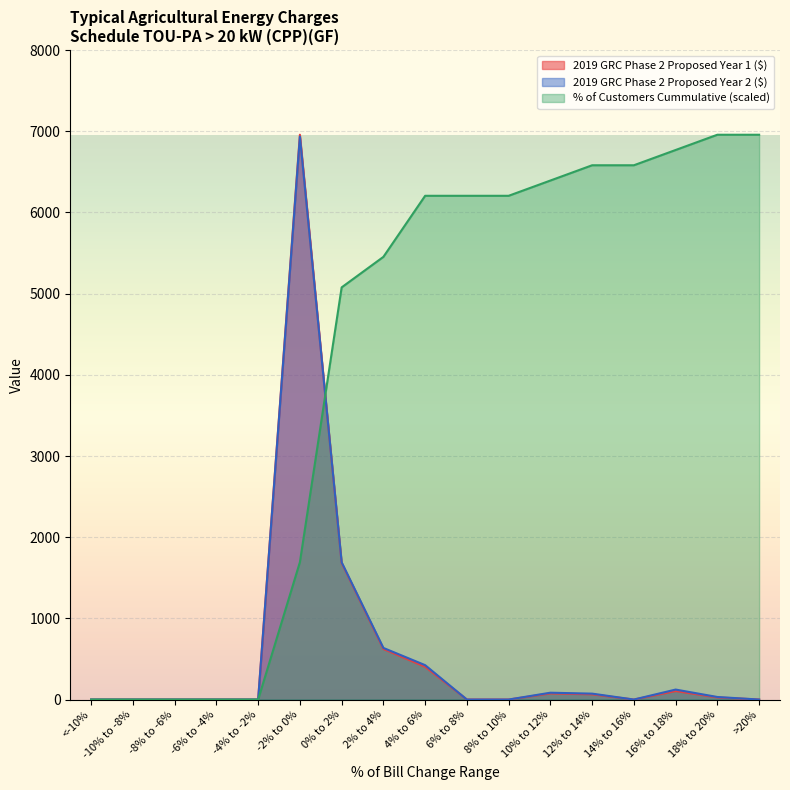

What value does the % of Customers Cummulative series have at 2% to 4%?

5453.2